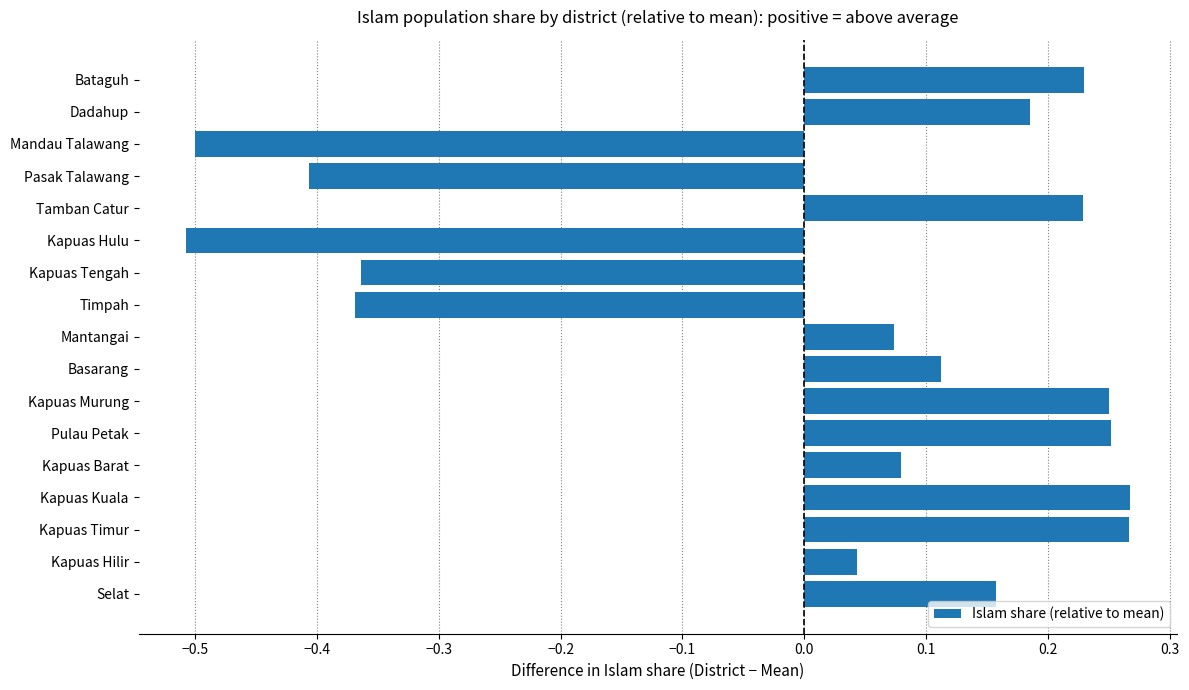

Where is the data nearest to the value 0?

Kapuas Hilir